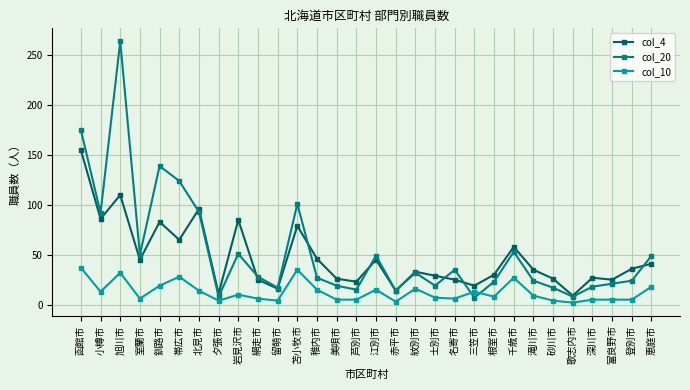

Count the number of categories in the chart.

30